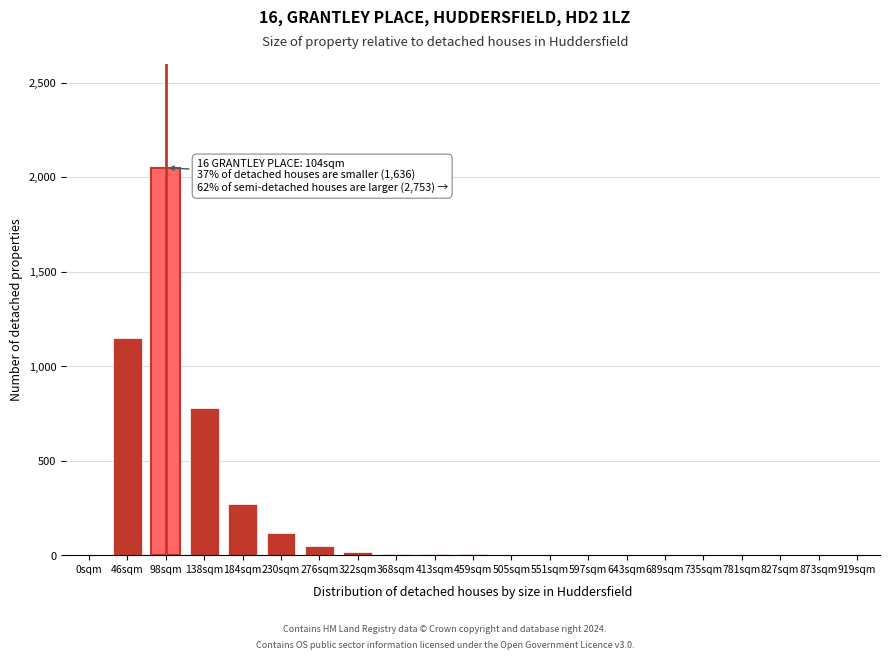

The chart shows a value of 2 at 735sqm. True or false?

True